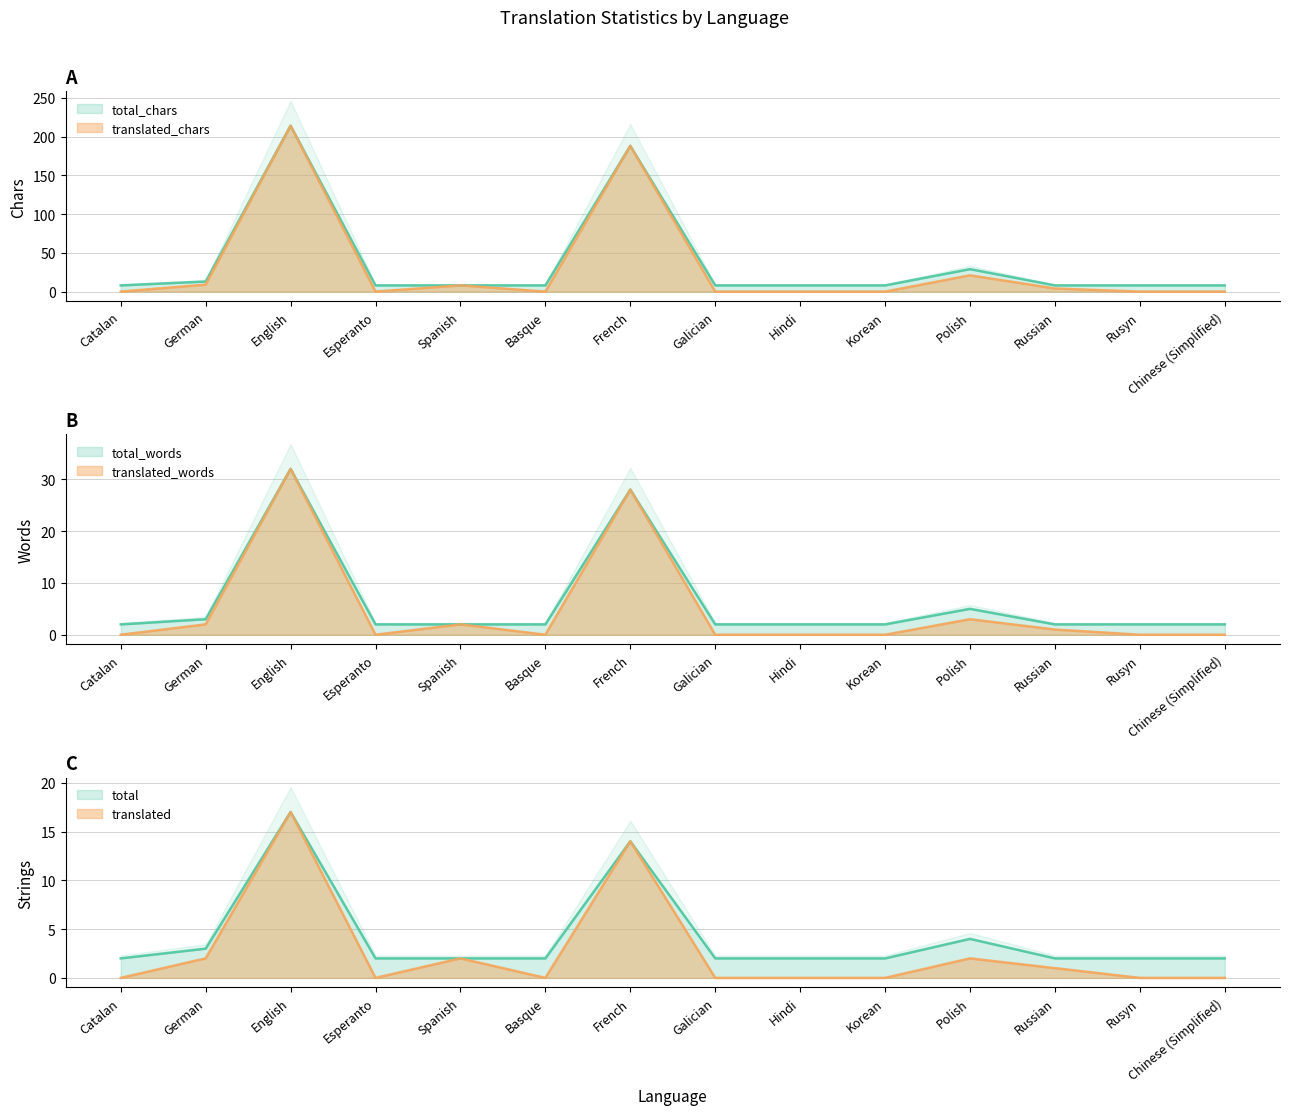

The value of total at Galician is 2. True or false?

True